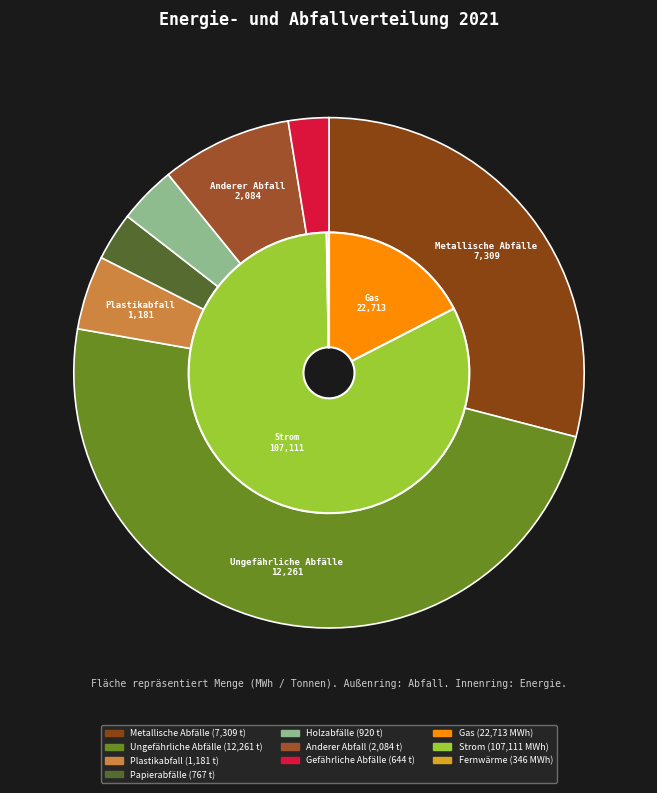

Approximately how many times larger is the value at Anderer Abfall compared to Metallische Abfälle?

0.3